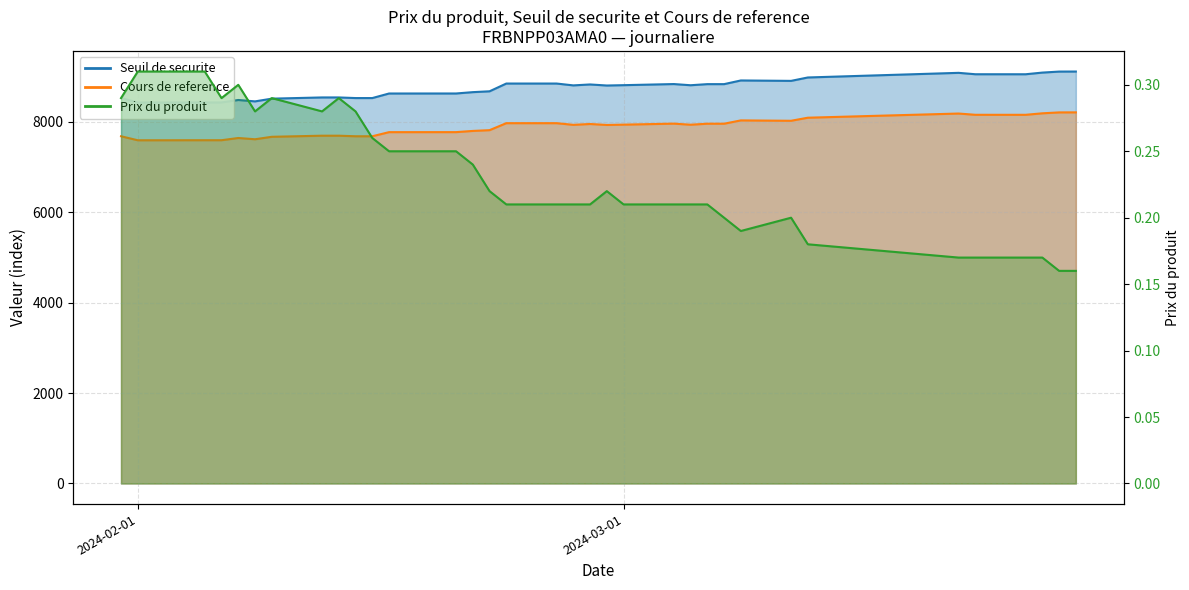

Reading left to right, extract all data points from this chart.

Seuil de securite: 8522.0	8423.5	8423.5	8424.9	8424.9	8479.3	8448.5	8508.8	8535.7	8535.7	8521.9	8521.9	8622.7	8623.1	8623.1	8652.7	8671.4	8843.0	8843.0	8802.1	8822.7	8799.4	8806.9	8831.6	8805.4	8829.8	8829.8	8911.1	8901.9	8977.1	9079.5	9048.6	9048.3	9085.1	9107.3	9108.4
Cours de reference: 7677.5	7588.8	7588.8	7590.0	7590.0	7639.0	7611.3	7665.6	7689.8	7689.8	7677.4	7677.4	7768.2	7768.6	7768.6	7795.2	7812.1	7966.7	7966.7	7929.8	7948.4	7927.4	7934.2	7956.4	7932.8	7954.7	7954.7	8028.0	8019.7	8087.5	8179.7	8151.9	8151.6	8184.8	8204.8	8205.8
Prix du produit: 0.3	0.3	0.3	0.3	0.3	0.3	0.3	0.3	0.3	0.3	0.3	0.3	0.2	0.2	0.2	0.2	0.2	0.2	0.2	0.2	0.2	0.2	0.2	0.2	0.2	0.2	0.2	0.2	0.2	0.2	0.2	0.2	0.2	0.2	0.2	0.2